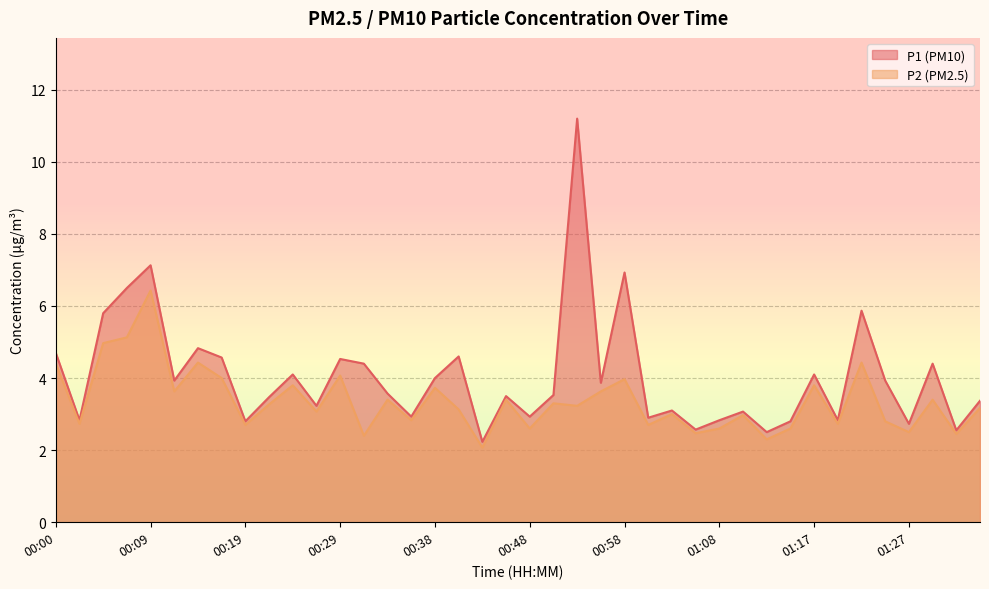

What is the label of the 25th point from the right?

00:36